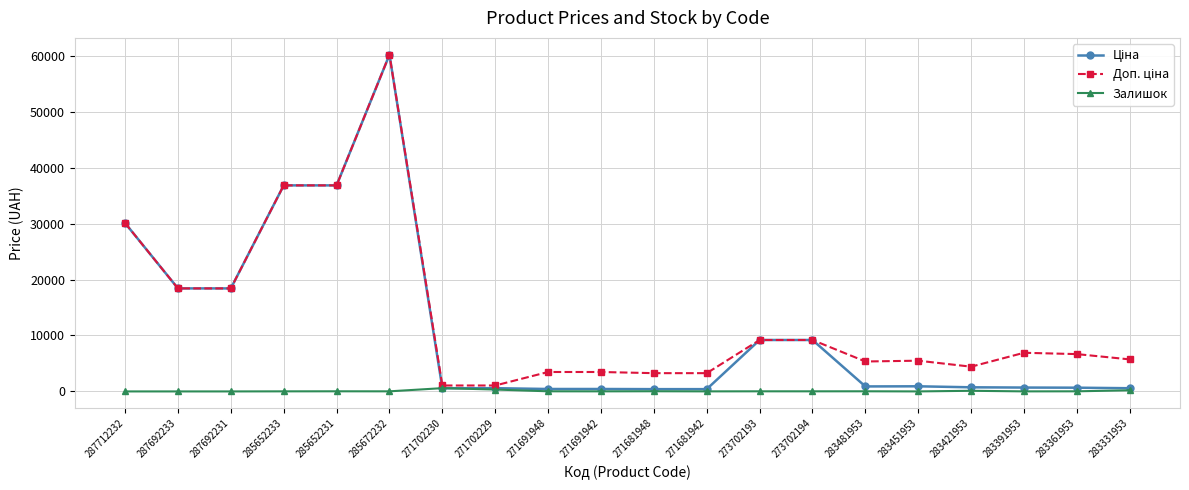

What is the spread (max minus min) of values at 283361953?

6653.6